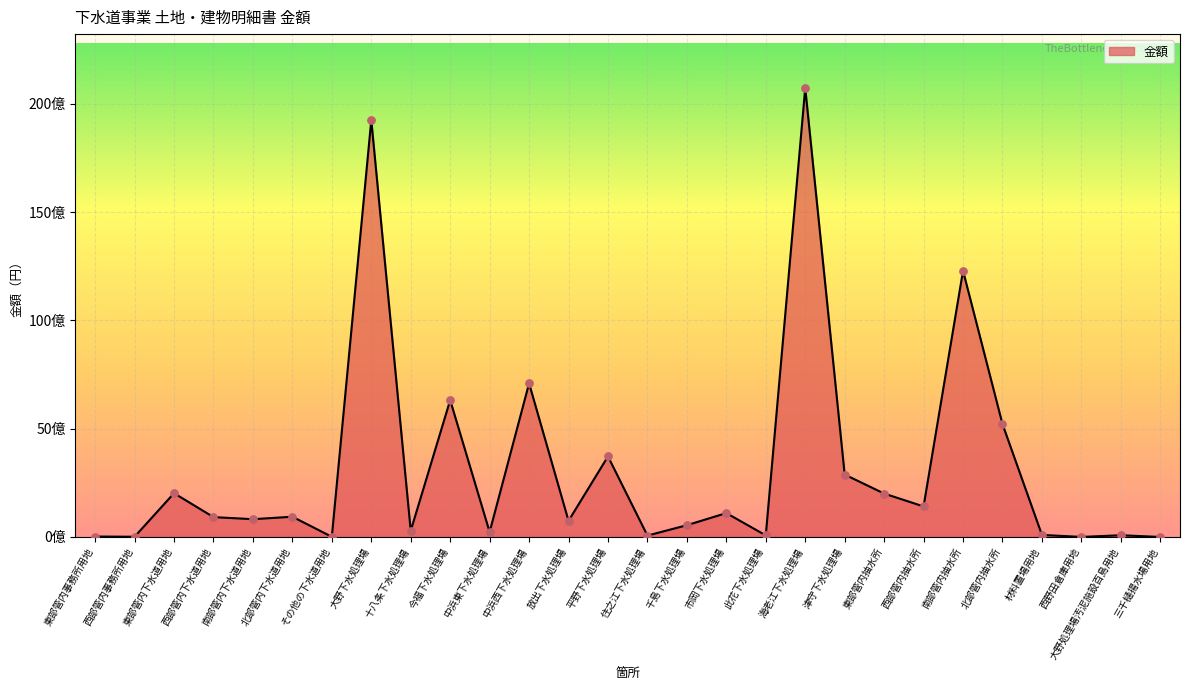

Between 南部管内下水道用地 and 此花下水処理場, which is larger?

南部管内下水道用地